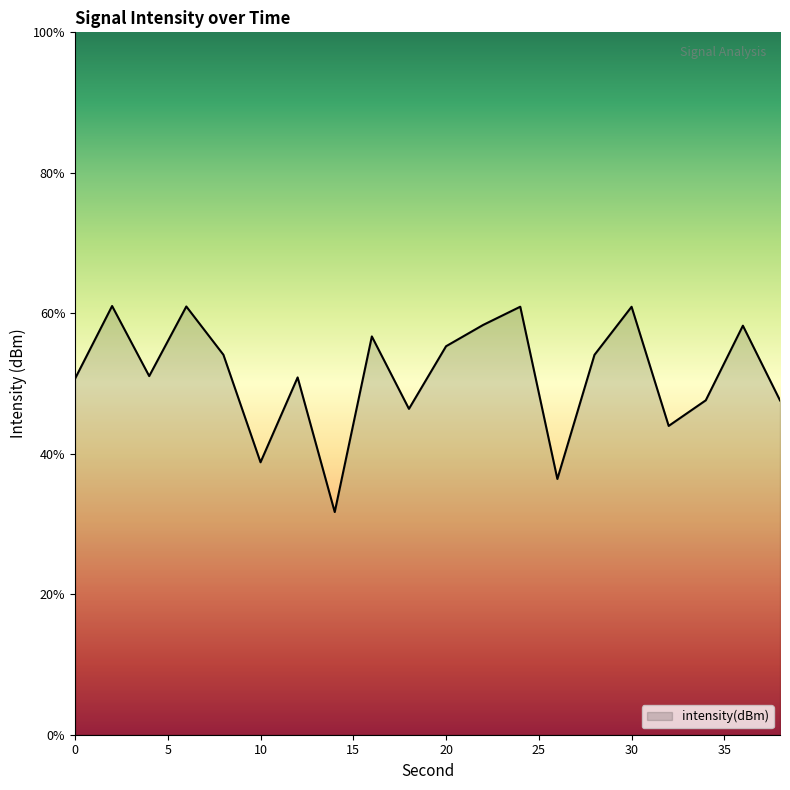

What is the minimum value shown in the chart?

31.7